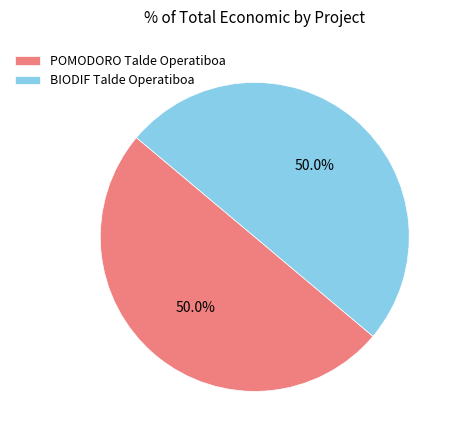

To the nearest percent, what is the combined percentage of BIODIF Talde Operatiboa and POMODORO Talde Operatiboa?

100%